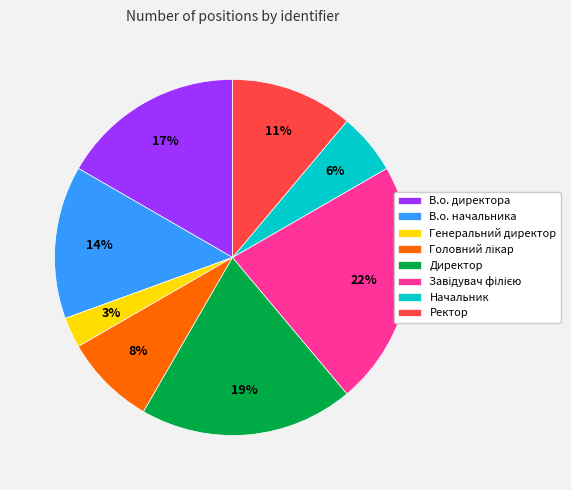

Which slice is the smallest?

Генеральний директор